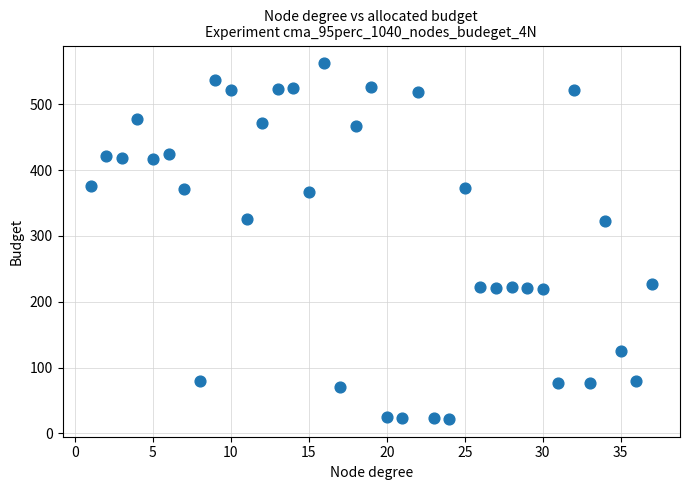

What is the range of Y values (max minus min)?

540